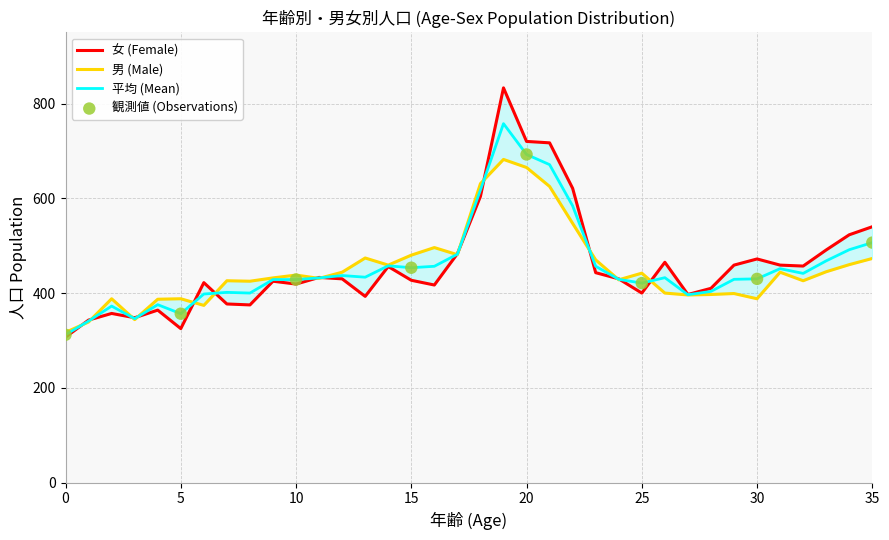

Which series reaches the minimum Y coordinate?

男